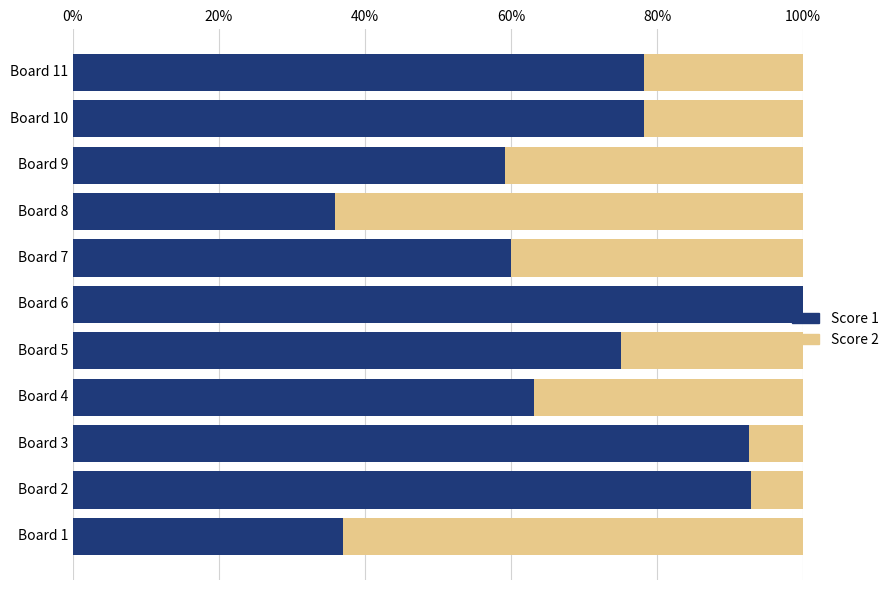

How many data points does each series have?

11